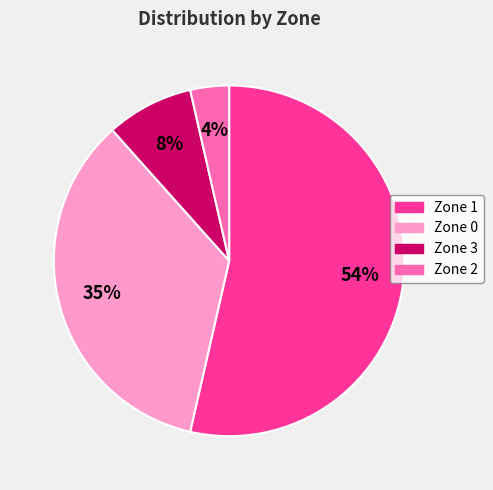

To the nearest percent, what is the average slice percentage?

25%